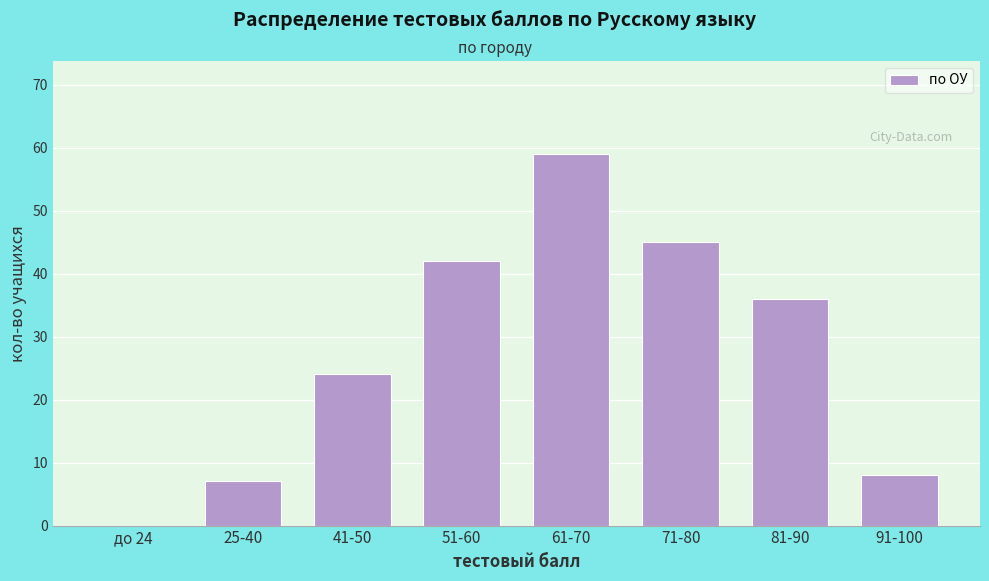

Reading right to left, what are all the values shown in this chart?

91-100=8	81-90=36	71-80=45	61-70=59	51-60=42	41-50=24	25-40=7	до 24=0